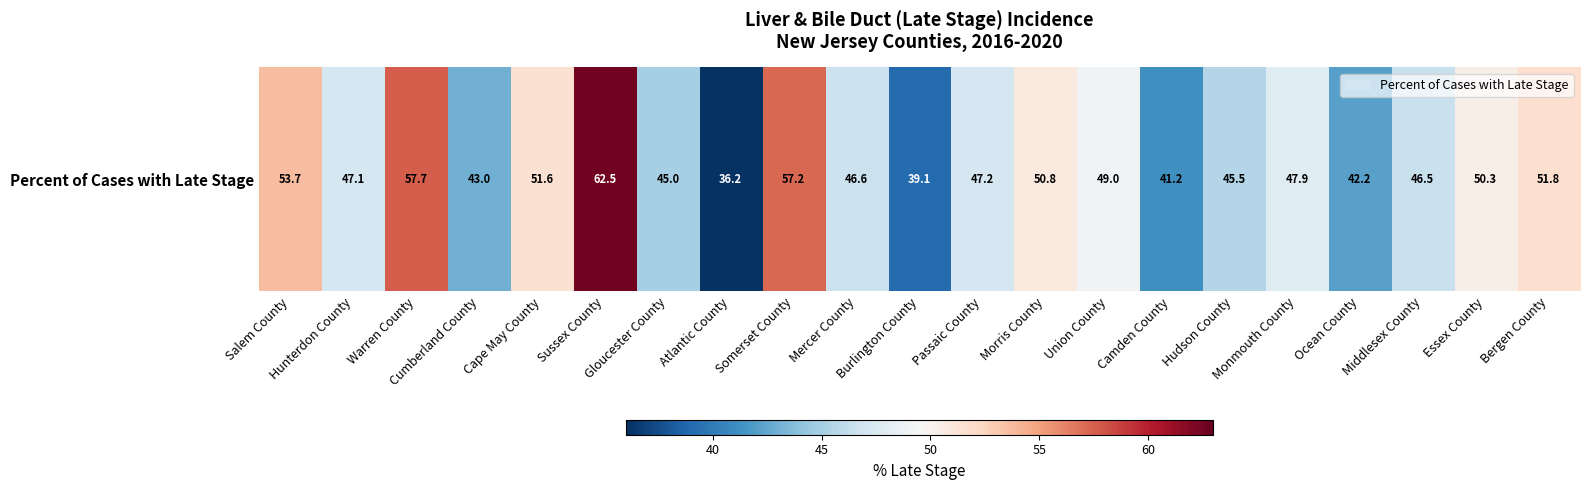

What is the minimum value shown in the chart?

36.2